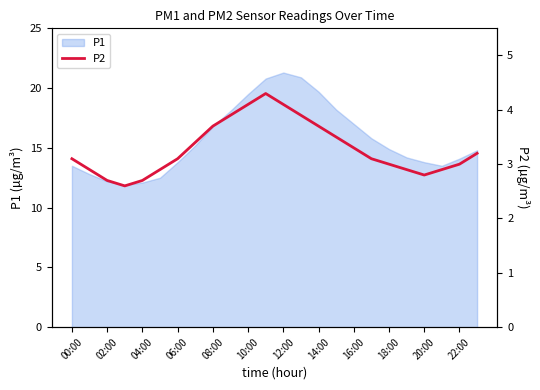

What is the highest value of the P1 series?

21.3